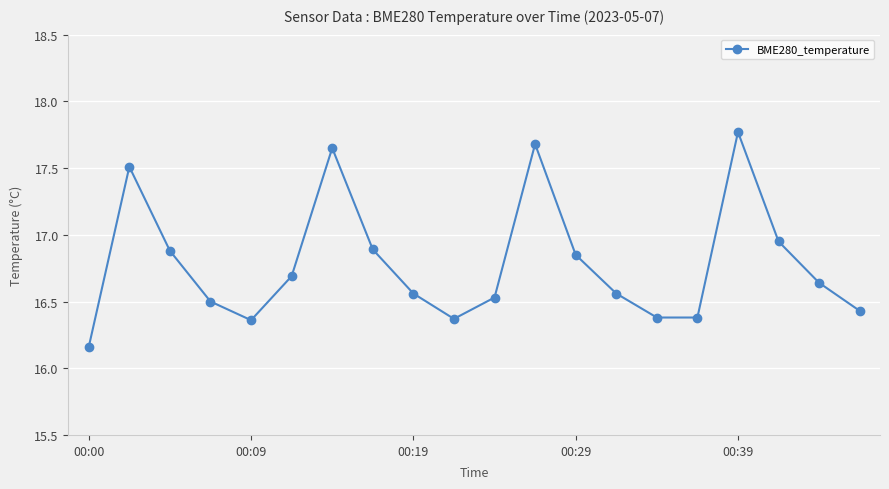

How many points are higher than both their immediate neighbors (excluding endpoints)?

4